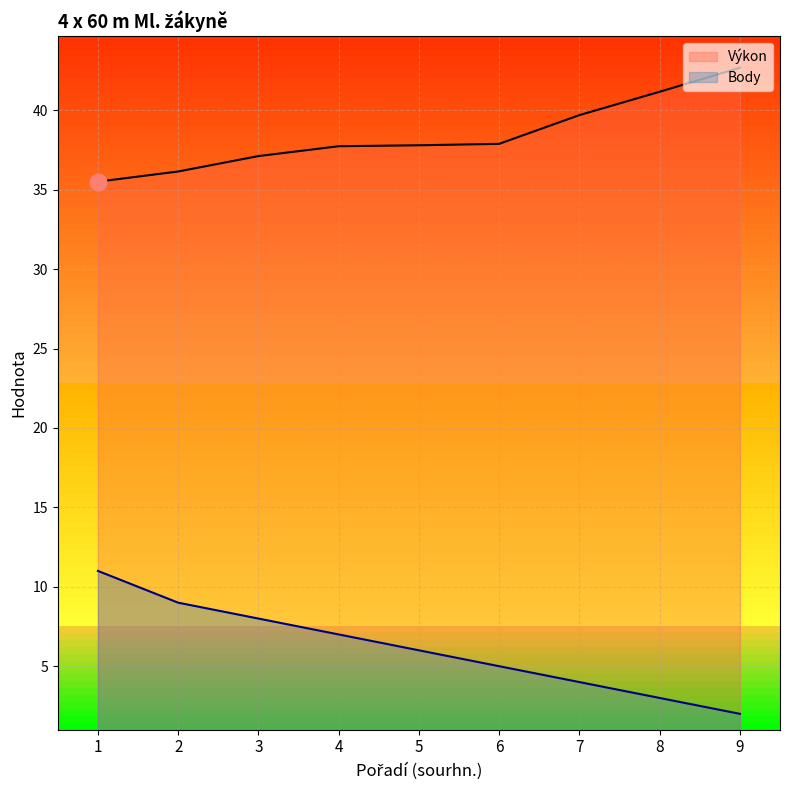

The value of Výkon at 9 is 42.7. True or false?

True